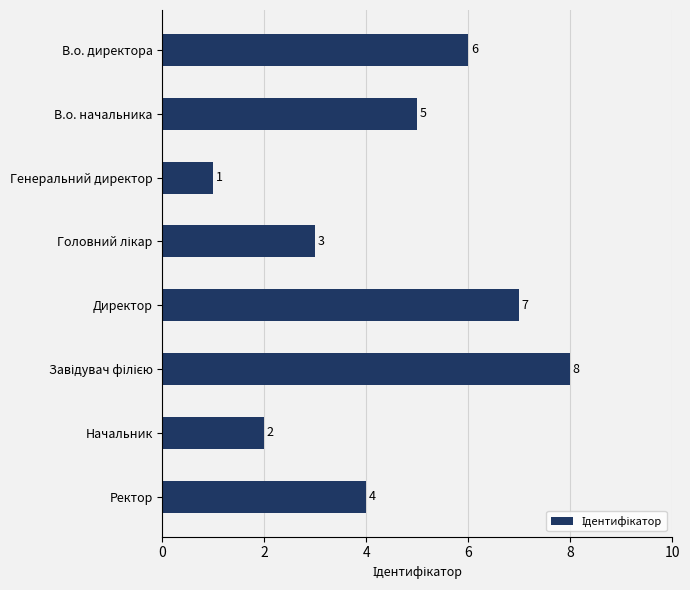

How many data points are less than 5?

4